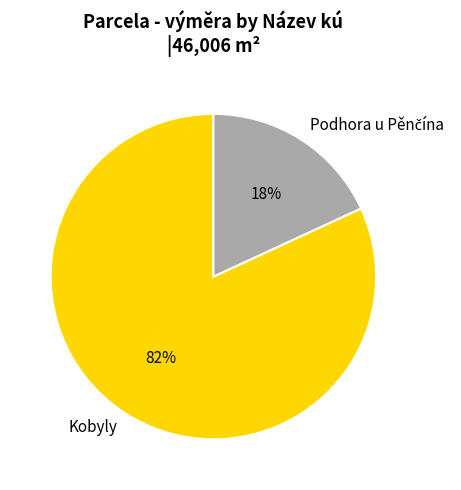

Is there any slice that represents more than half of the pie?

Yes